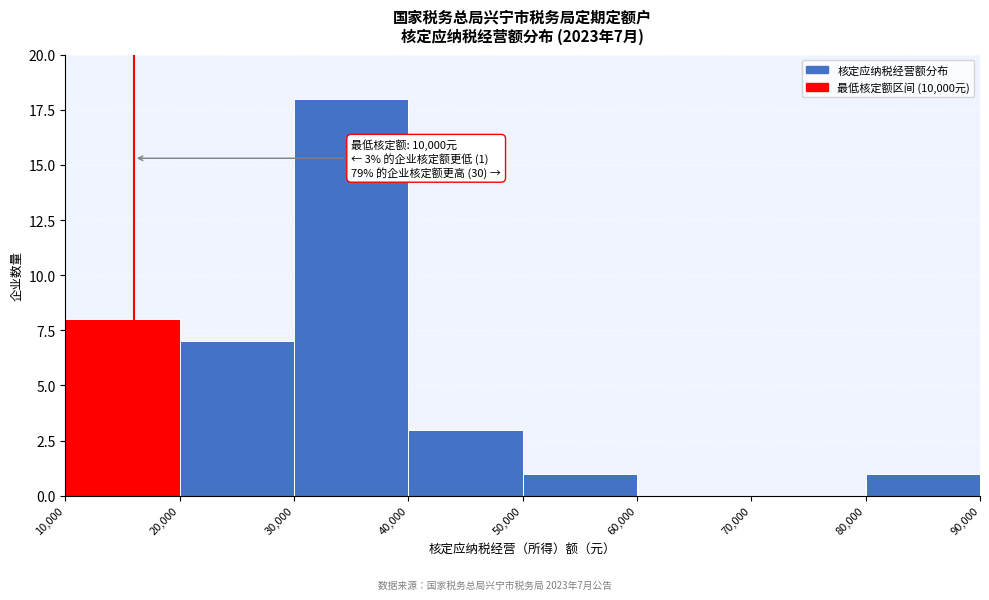

Over which range of the x-axis is the bar tallest?

30,000 to 40,000